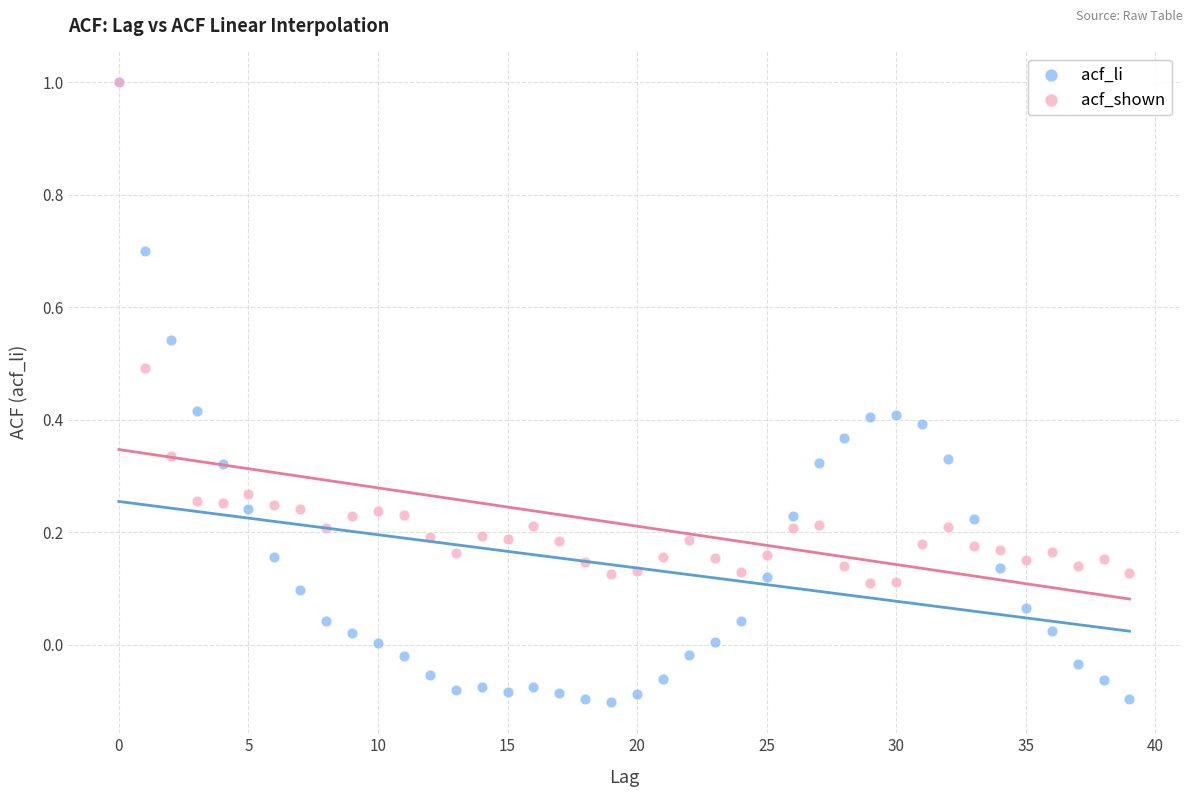

What are all the series names shown in the legend?

acf_li, acf_shown